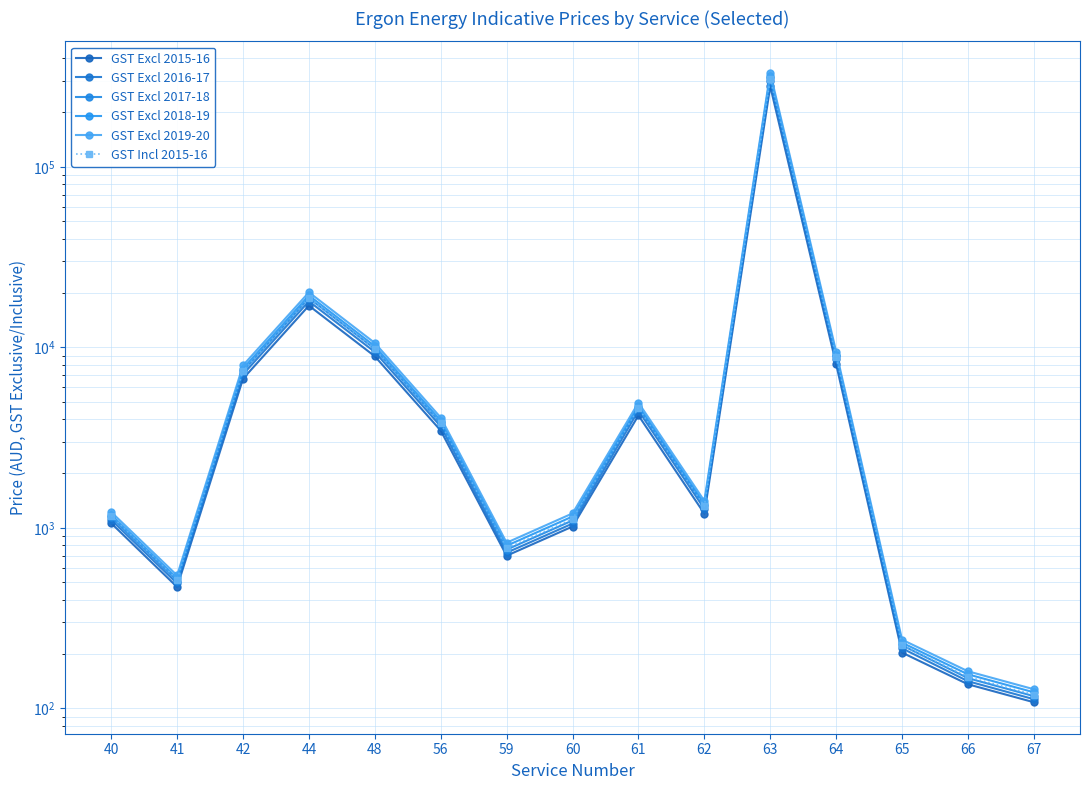

Reading left to right, list all the values displayed in this chart.

GST Excl 2015-16: 40=1060.0	41=470.0	42=6697.3	44=17013.4	48=8914.3	56=3456.4	59=700.5	60=1016.4	61=4193.6	62=1198.1	63=279089.4	64=8060.7	65=203.5	66=135.9	67=108.1
GST Excl 2016-17: 40=1106.9	41=491.7	42=7078.0	44=17981.2	48=9421.1	56=3648.5	59=728.2	60=1055.5	61=4456.7	62=1274.0	63=300068.0	64=8593.8	65=214.9	66=141.3	67=112.3
GST Excl 2017-18: 40=1144.6	41=509.0	42=7367.2	44=18715.8	48=9806.0	56=3794.0	59=757.3	60=1098.1	61=4631.2	62=1323.9	63=311723.2	64=8923.6	65=223.4	66=146.9	67=116.8
GST Excl 2018-19: 40=1180.4	41=525.2	42=7621.9	44=19363.6	48=10144.8	56=3923.1	59=795.3	60=1155.2	61=4750.4	62=1357.4	63=319206.4	64=9110.8	65=230.9	66=154.3	67=122.7
GST Excl 2019-20: 40=1223.0	41=544.6	42=7935.6	44=20159.4	48=10562.6	56=4078.7	59=827.0	60=1201.8	61=4933.8	62=1409.9	63=331446.2	64=9452.2	65=240.0	66=160.4	67=127.5
GST Incl 2015-16: 40=1166.0	41=517.0	42=7367.0	44=18714.7	48=9805.7	56=3802.1	59=770.6	60=1118.0	61=4612.9	62=1318.0	63=306998.4	64=8866.7	65=223.9	66=149.5	67=118.9